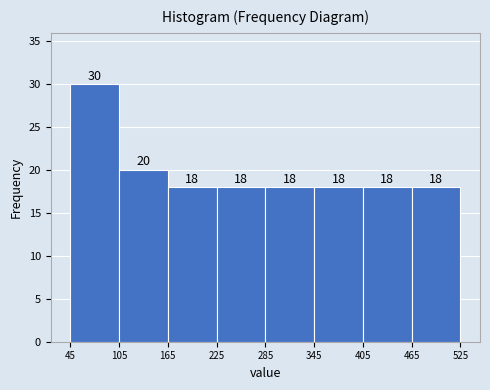

Reading left to right, list every bar in this chart as the range it spans on the x-axis followed by its height.

45 to 105: 30
105 to 165: 20
165 to 225: 18
225 to 285: 18
285 to 345: 18
345 to 405: 18
405 to 465: 18
465 to 525: 18